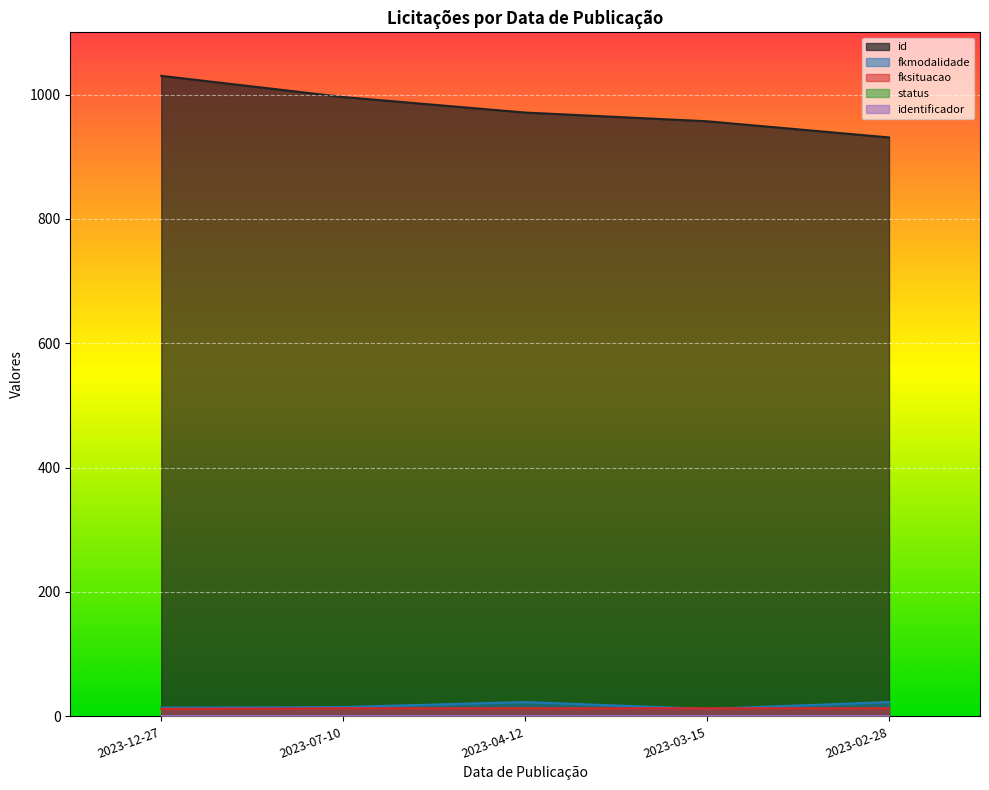

What is the label of the 5th point from the right?

2023-12-27